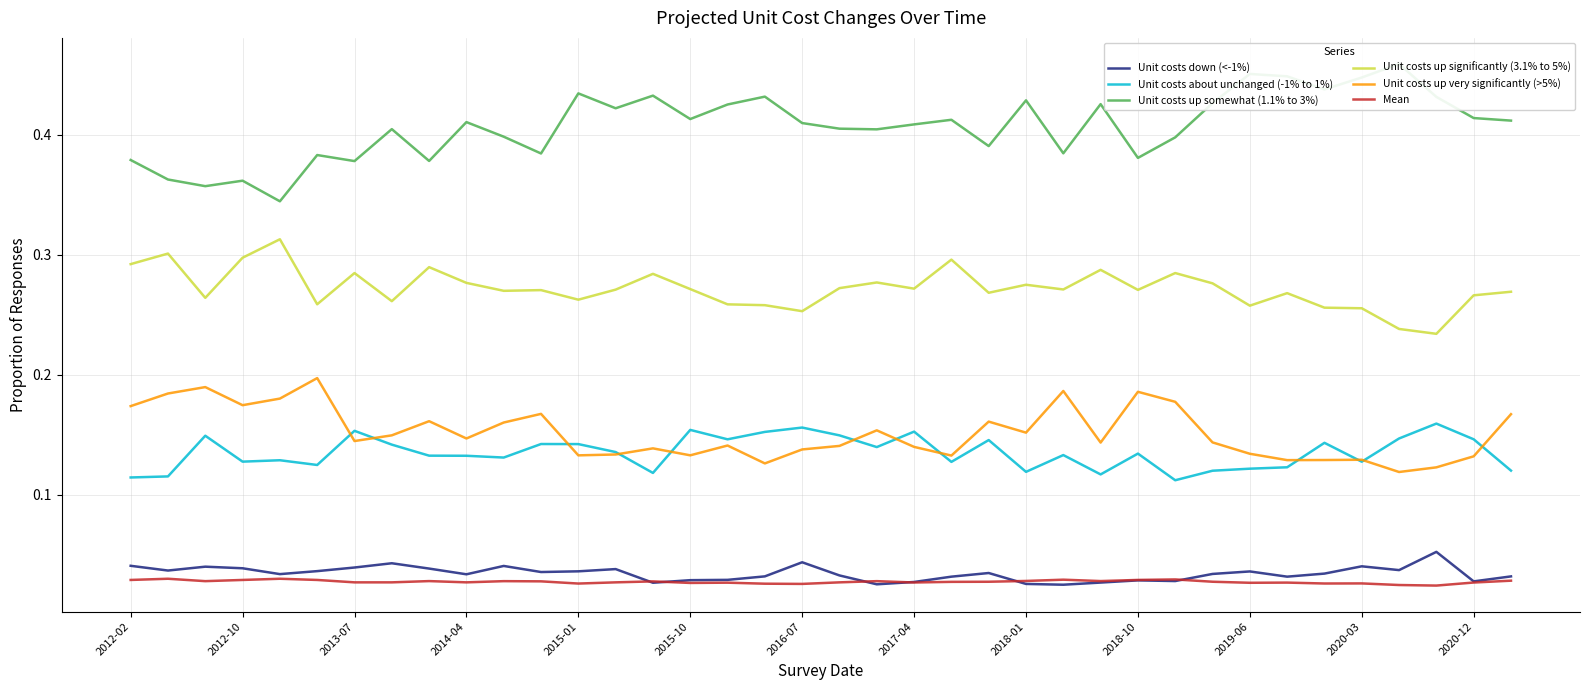

True or false: Unit costs down (<-1%) and Unit costs about unchanged (-1% to 1%) cross at least once.

False